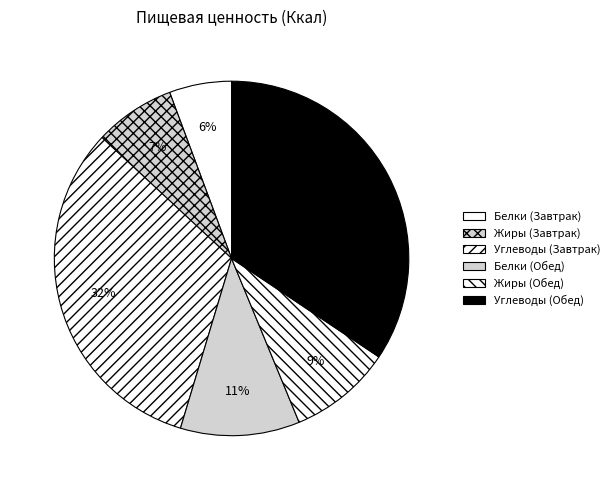

Count the number of slices in the pie.

6